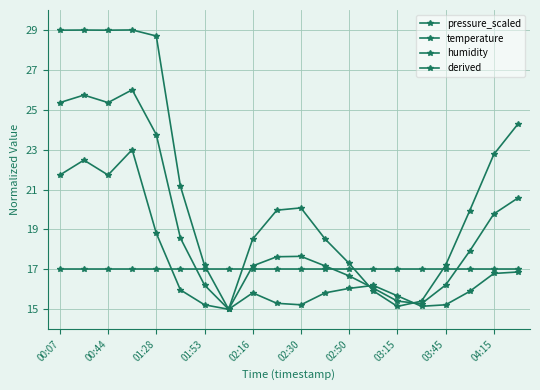

How many lines are shown in the chart?

4